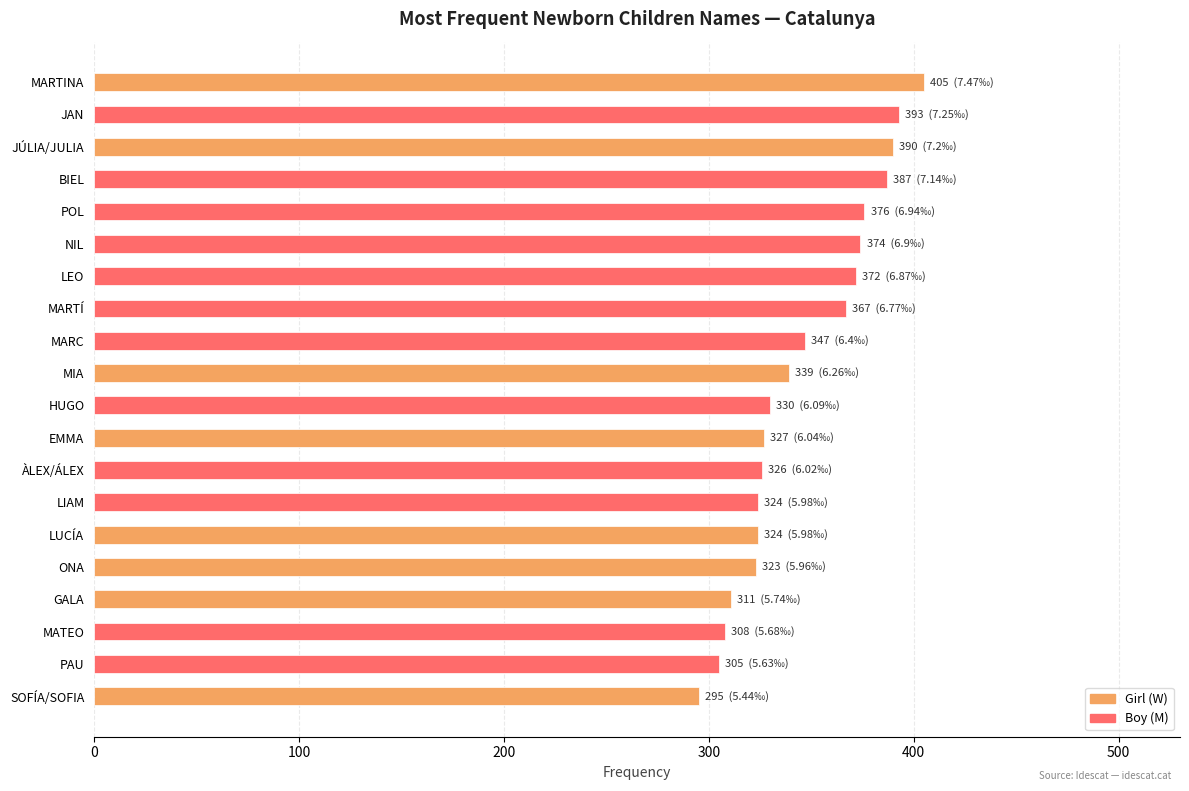

What value does the data have at EMMA?

327